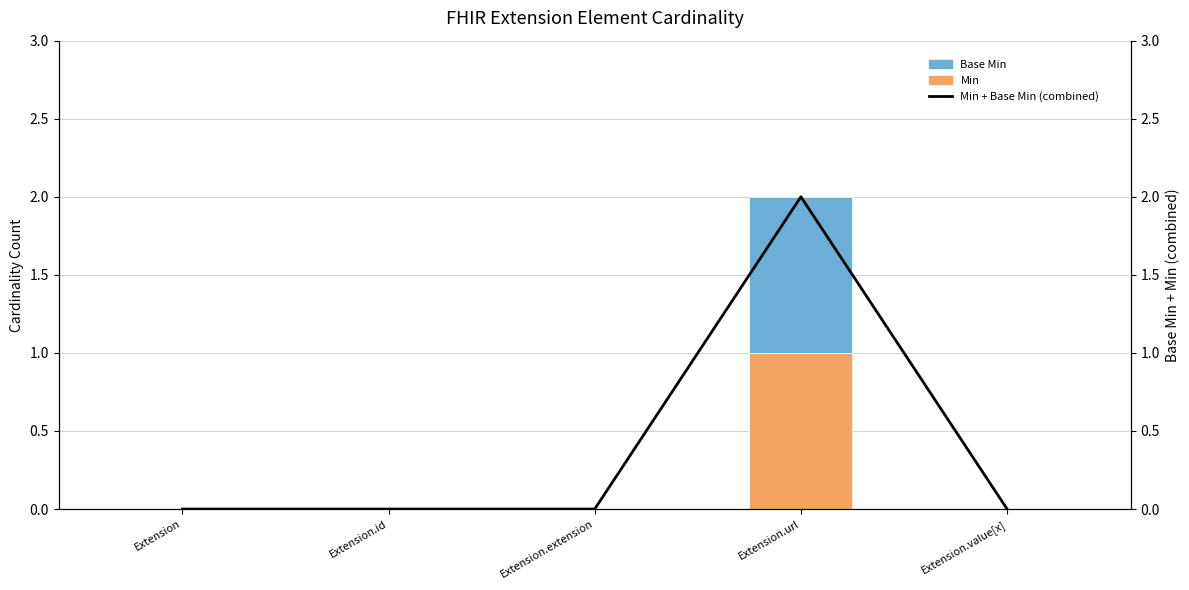

Reading left to right, extract all data points from this chart.

Min: Extension=0	Extension.id=0	Extension.extension=0	Extension.url=1	Extension.value[x]=0
Base Min: Extension=0	Extension.id=0	Extension.extension=0	Extension.url=1	Extension.value[x]=0
% Base Min: Extension=0	Extension.id=0	Extension.extension=0	Extension.url=2	Extension.value[x]=0